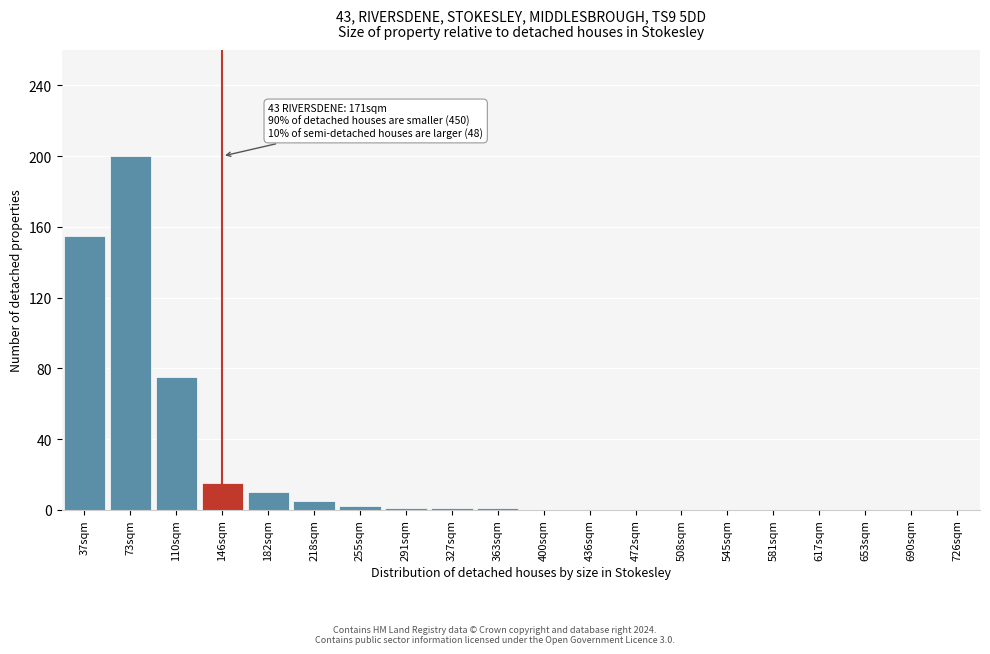

Between 182sqm and 508sqm, which is larger?

182sqm